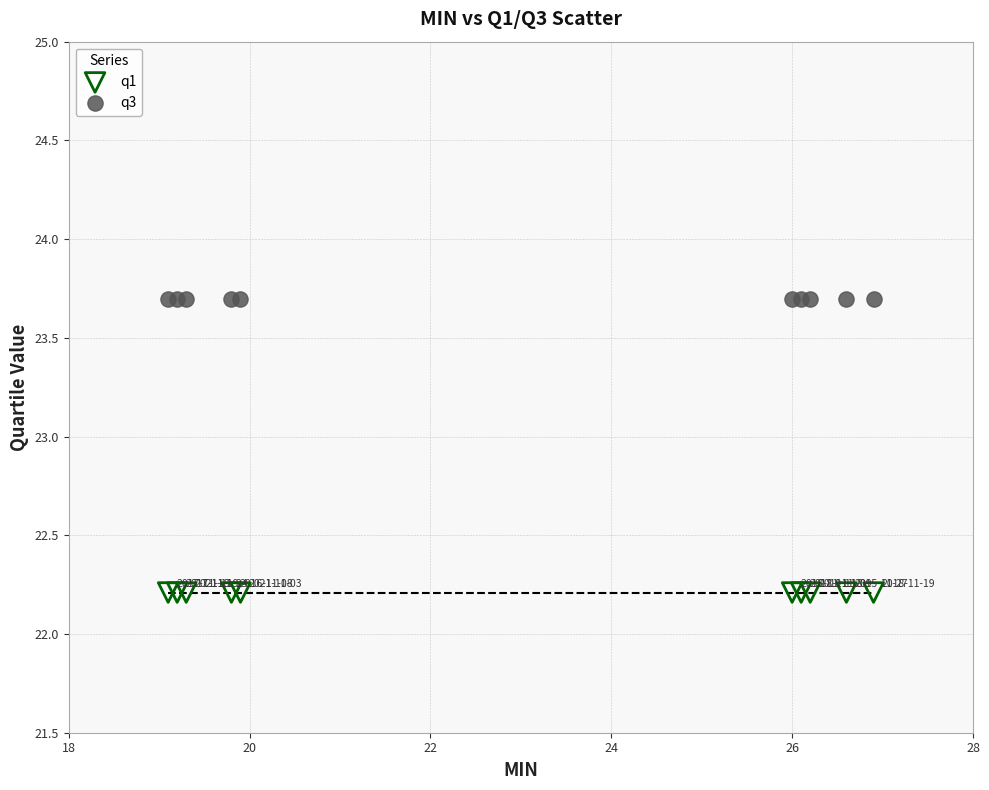

Which series reaches the maximum Y coordinate?

q3